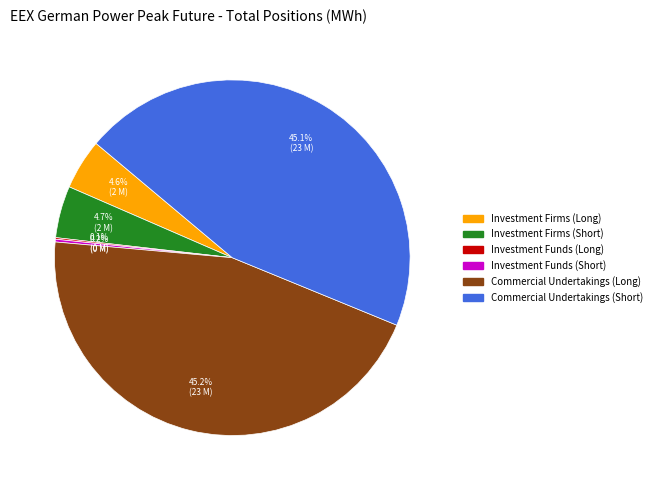

The Commercial Undertakings (Long) slice represents 45% of the pie. True or false?

True